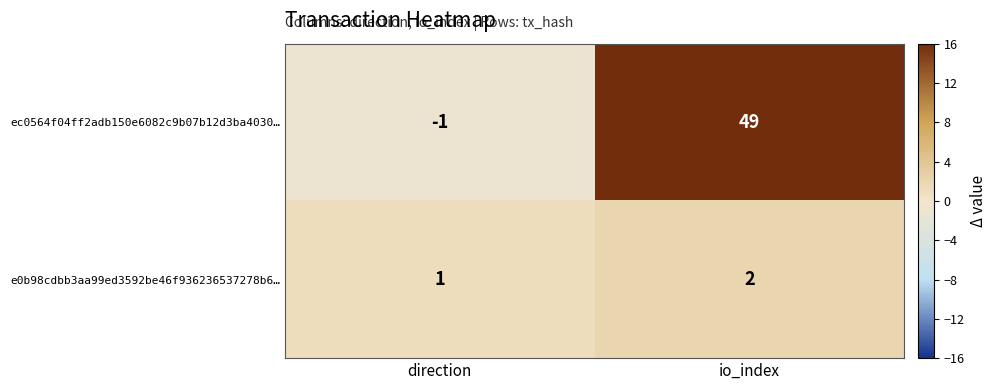

What is the sum of all e0b98cdbb3aa99ed3592be46f936236537278b6… values?

3